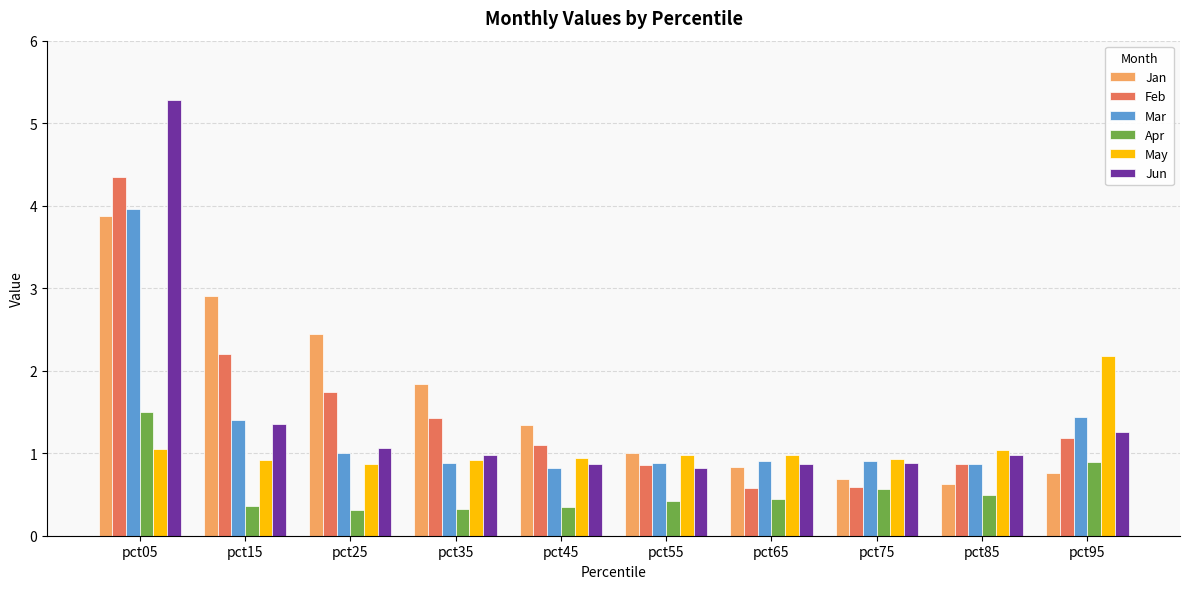

Is it true that Feb equals 0.6 at pct75?

True